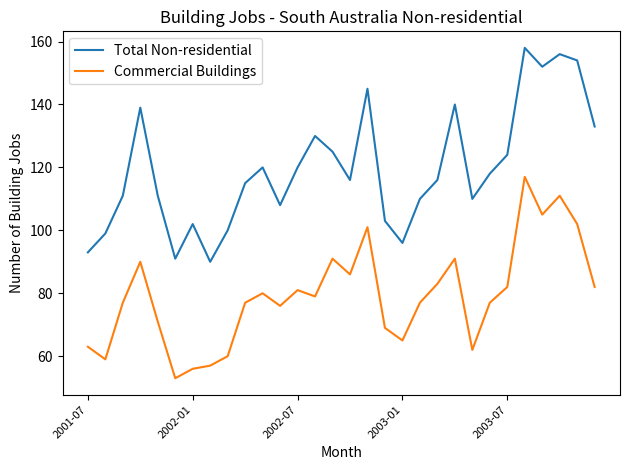

Which series has the largest total across all categories?

Total Non-residential